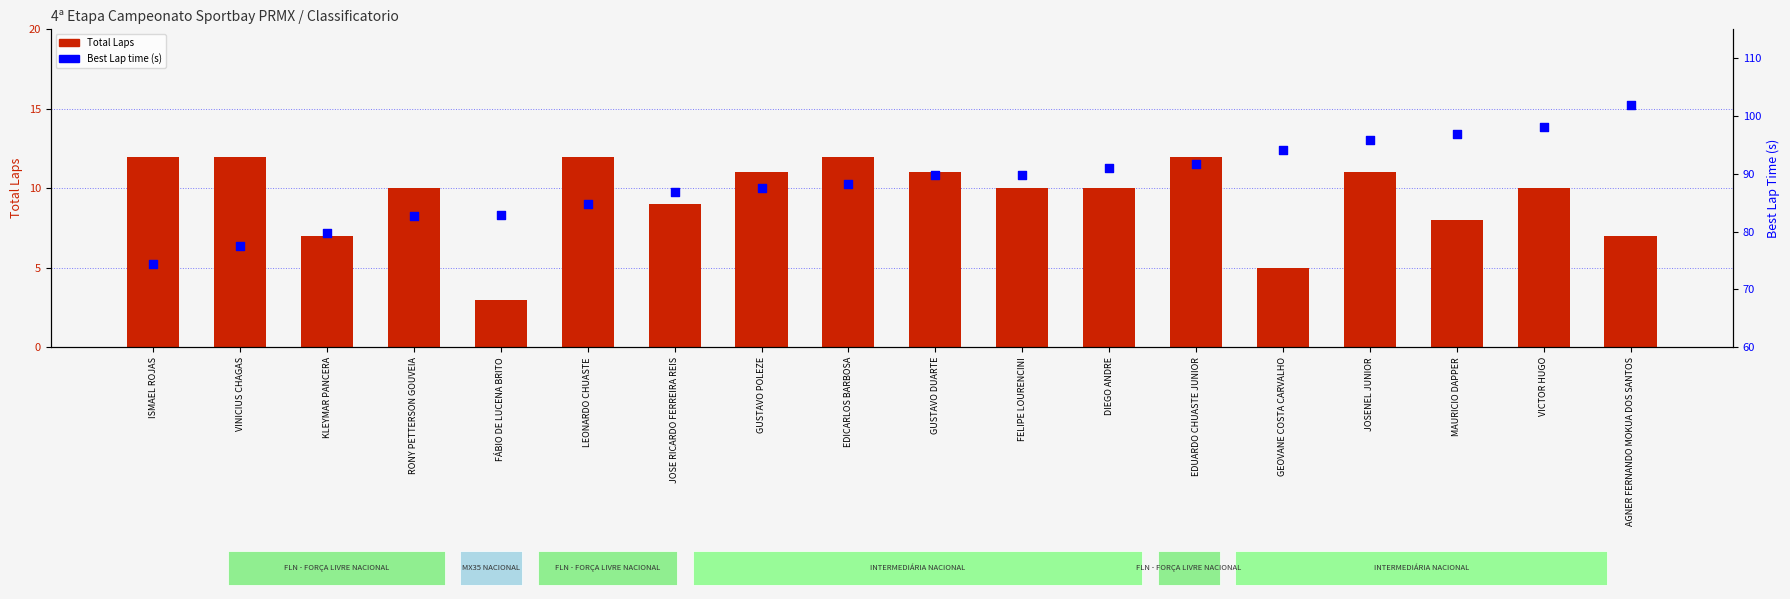

Is the value of Best Lap time (s) at JOSENEL JUNIOR greater than the value of Total Laps at MAURICIO DAPPER?

Yes